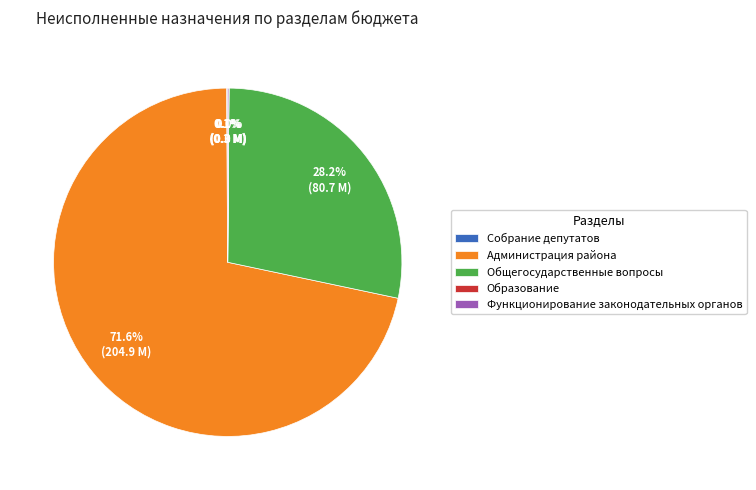

Does any single category account for the majority?

Yes